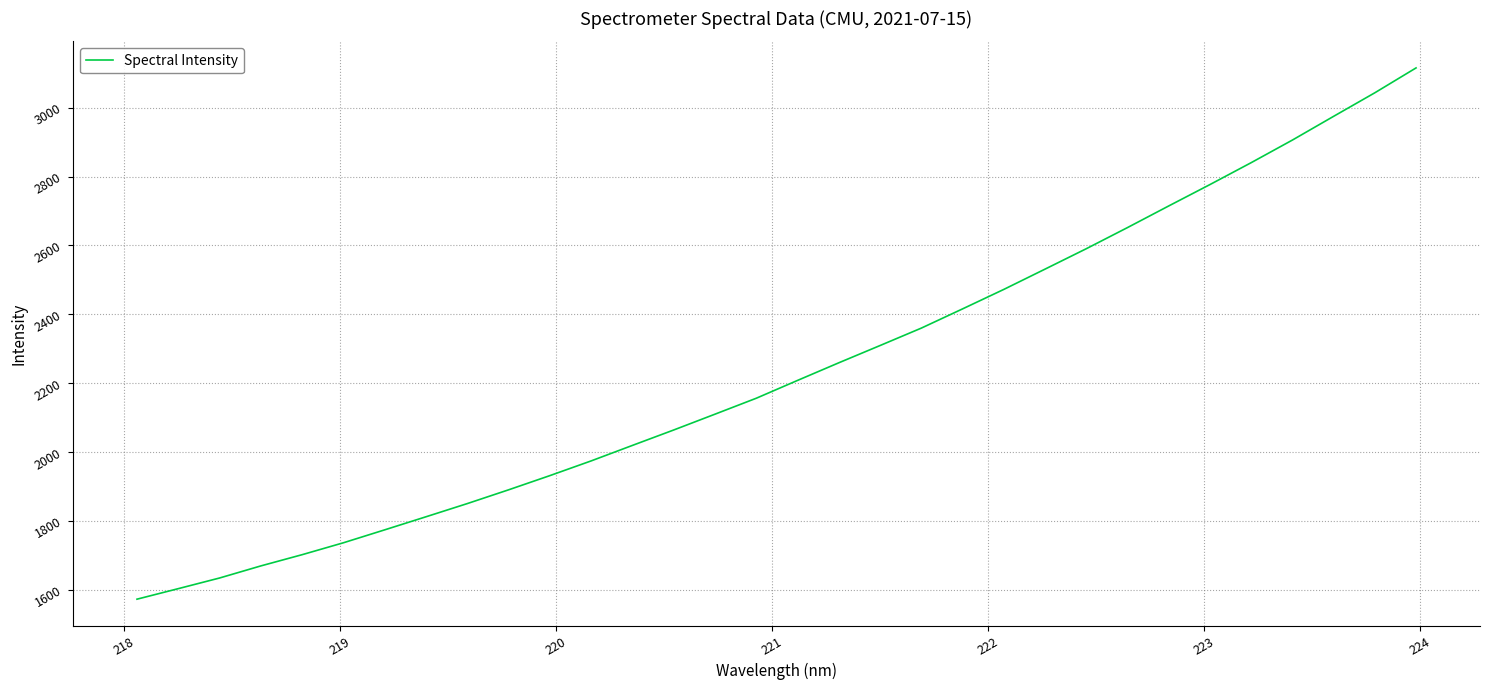

What is the difference between the maximum and minimum values?

1543.5